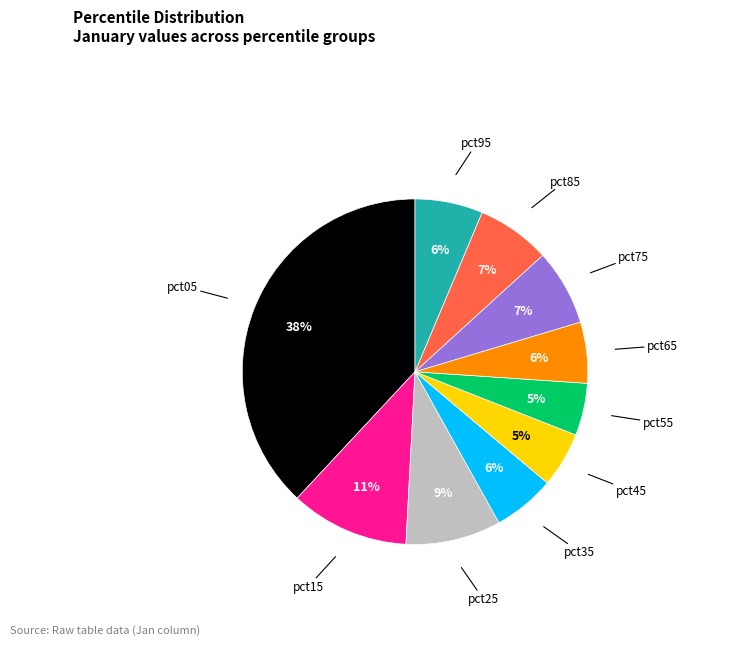

To the nearest percent, what is the difference between the largest and smallest slice percentages?

33%